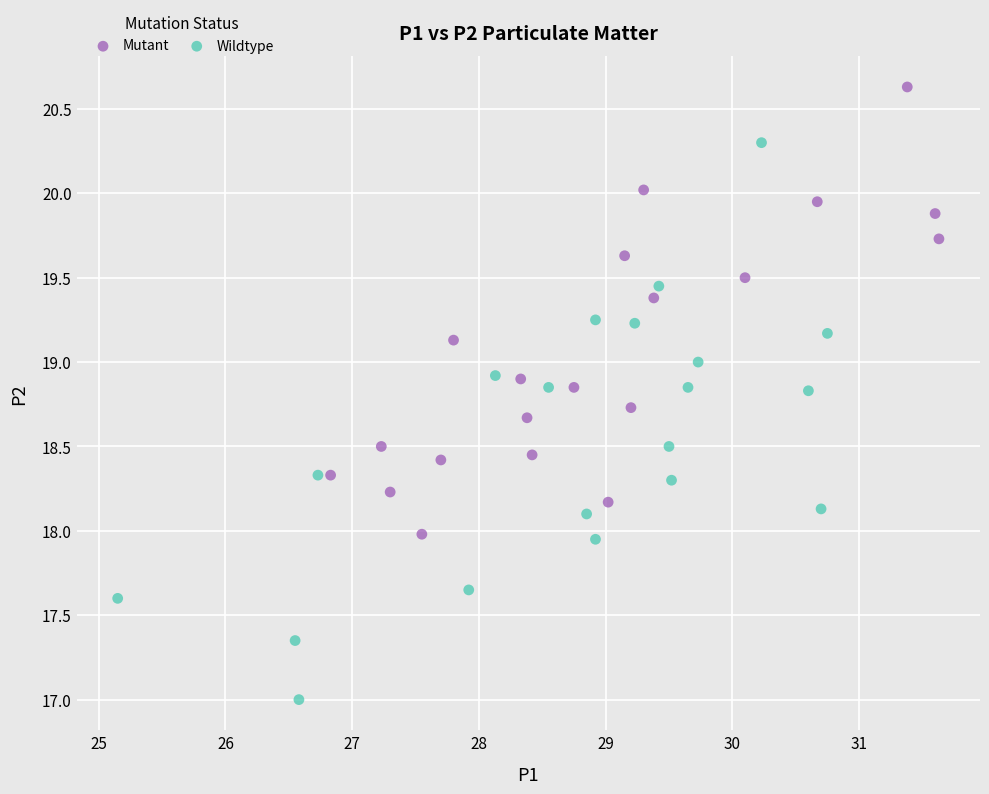

Which series reaches the maximum Y coordinate?

Mutant